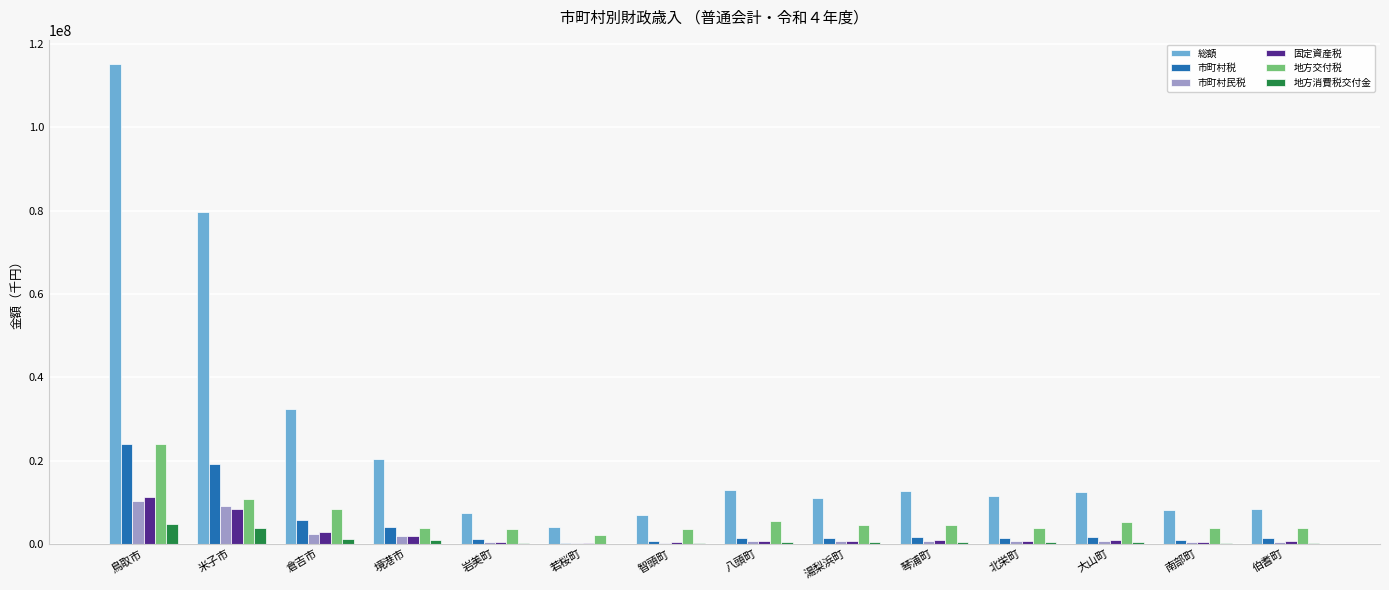

The value of 総額 at 米子市 is 79703899. True or false?

True